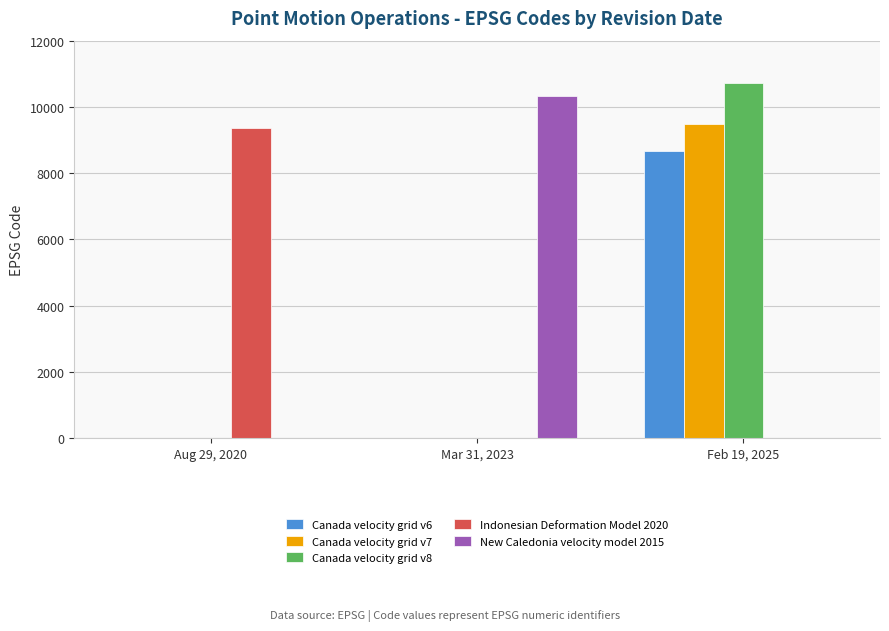

What is the sum of all New Caledonia velocity model 2015 values?

10323